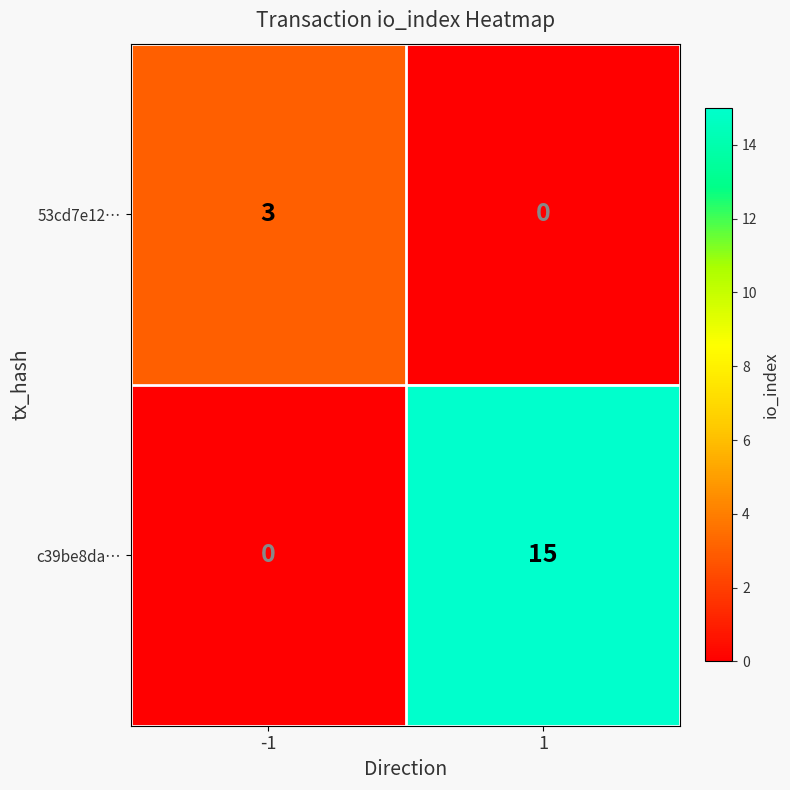

Reading left to right, list all the values displayed in this chart.

53cd7e12…: 3	0
c39be8da…: 0	15